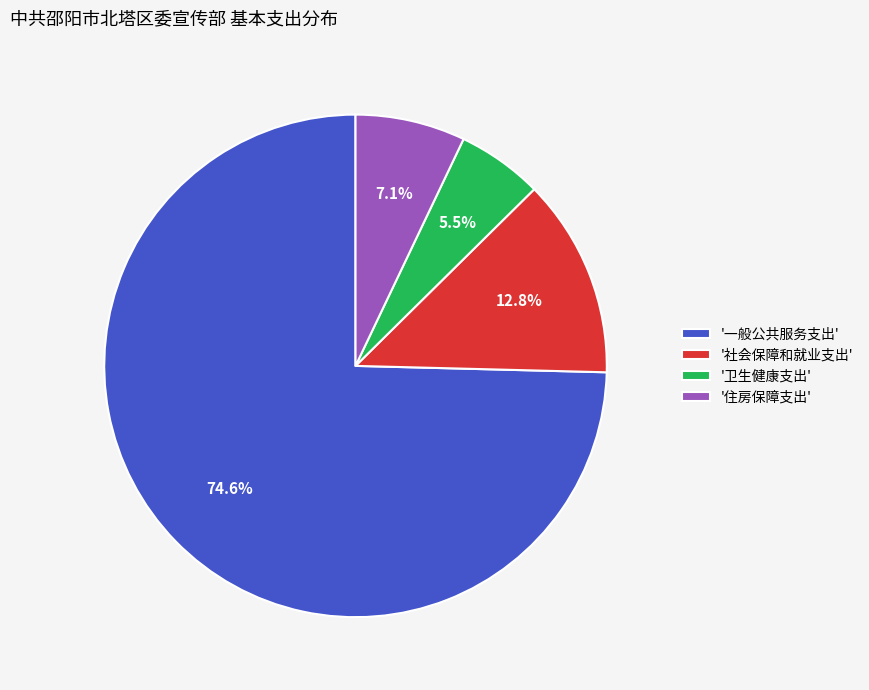

Rank the categories by value from lowest to highest.

'卫生健康支出', '住房保障支出', '社会保障和就业支出', '一般公共服务支出'